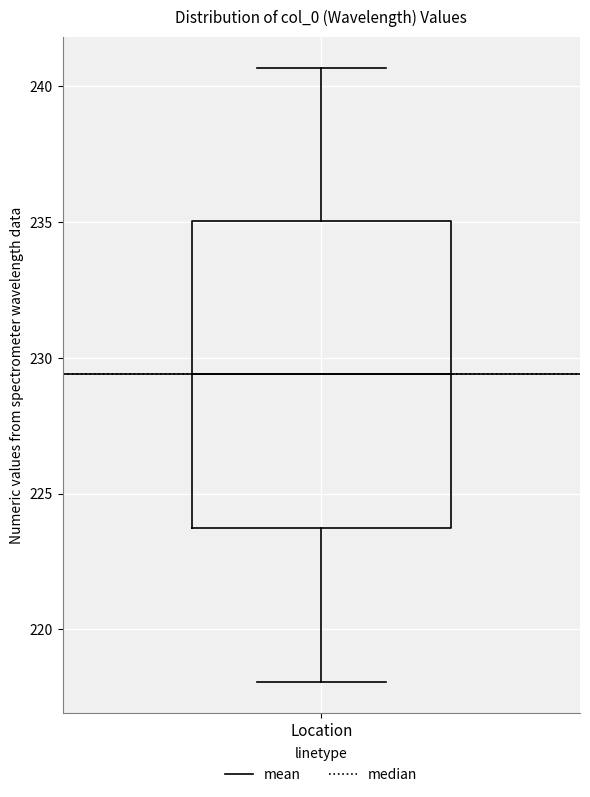

Where is the lower edge of the box for Location on the y-axis? The values are not printed on the chart, so give them approximately, as read against the axis.

223.5